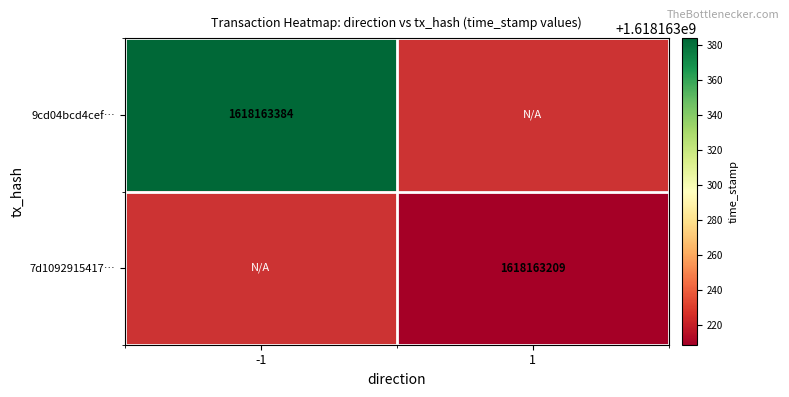

True or false: 7d1092915417699e69f0683b7820099ea262ba8 has a value of 1618163209 at 1.

True